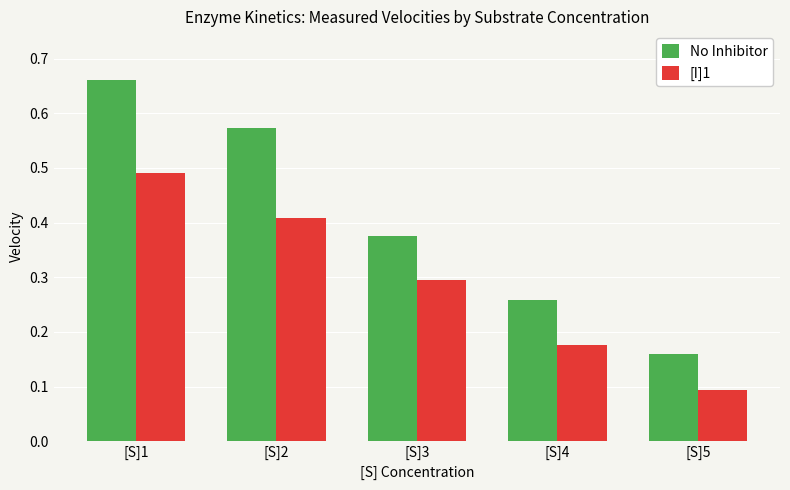

Rank the categories by No Inhibitor value from highest to lowest.

[S]1, [S]2, [S]3, [S]4, [S]5